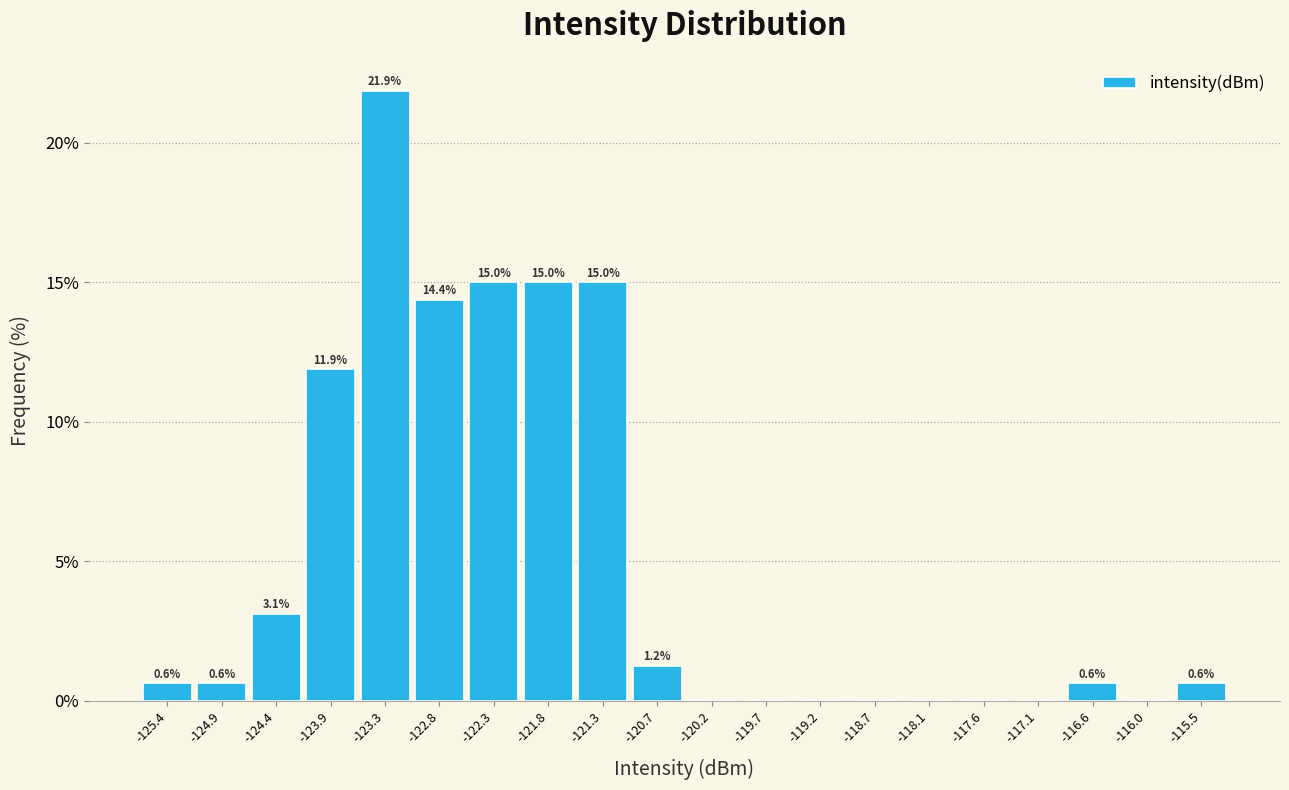

Over which range of the x-axis is the bar tallest?

-123.6 to -123.1